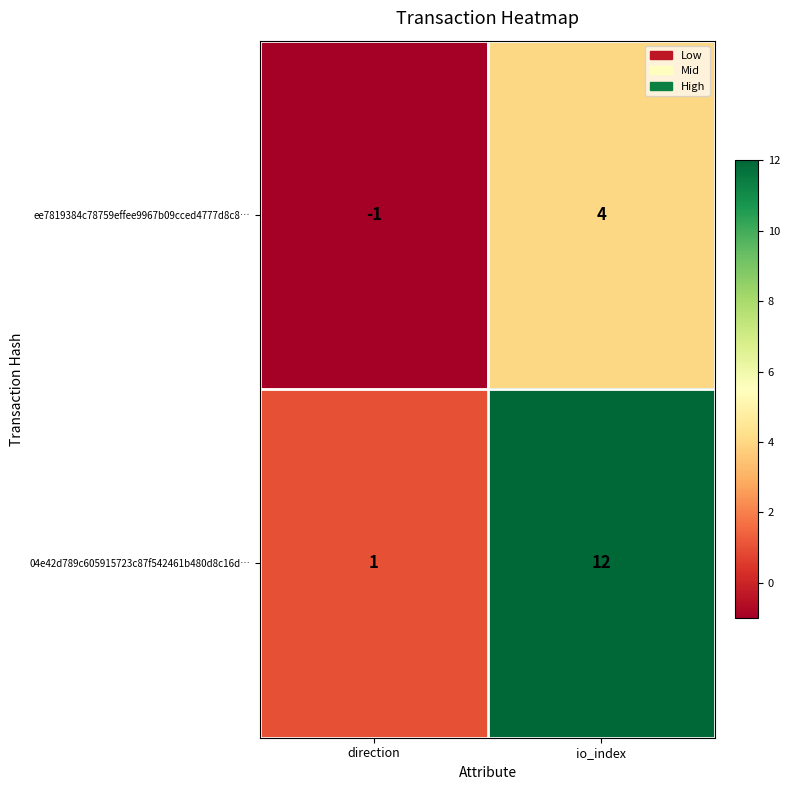

Count the number of data series in this chart.

2